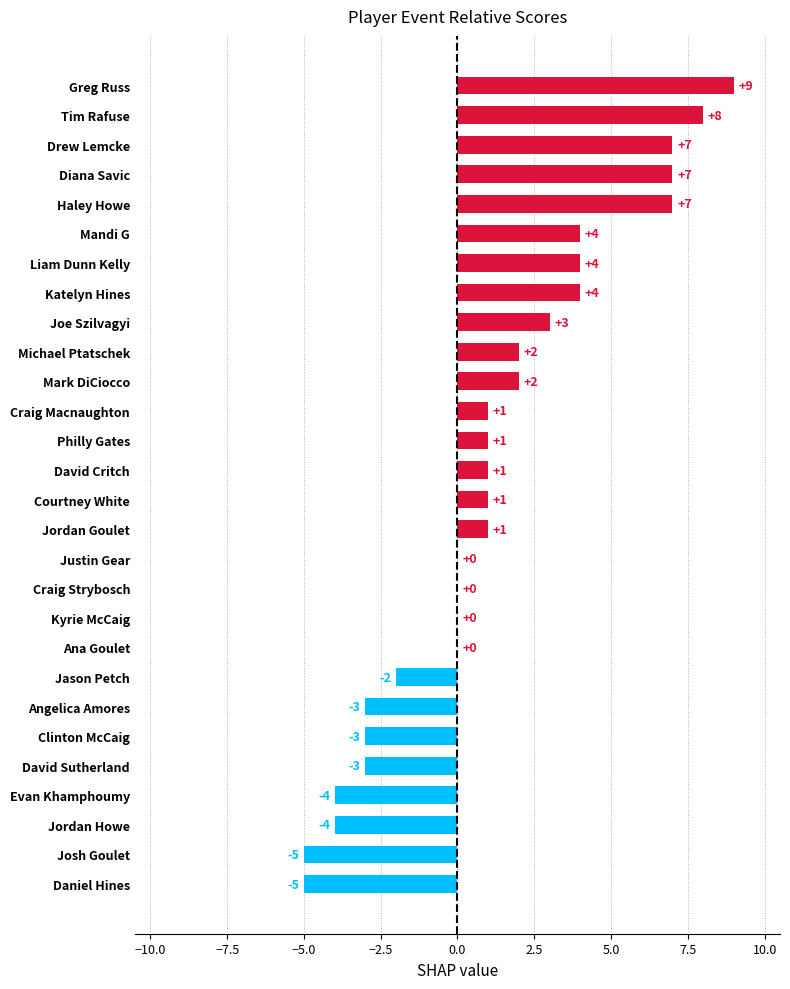

What is the sum of all values?

33